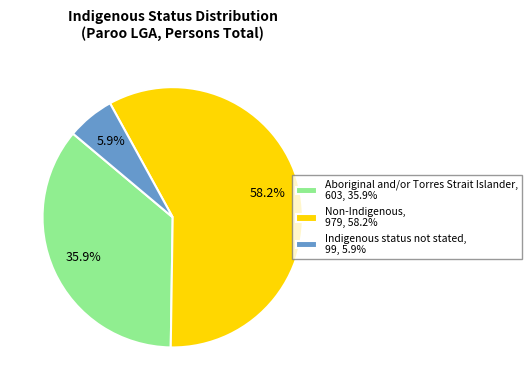

Approximately how many times larger is the value at Aboriginal and/or Torres Strait Islander, 603, 35.9% compared to Non-Indigenous, 979, 58.2%?

0.6